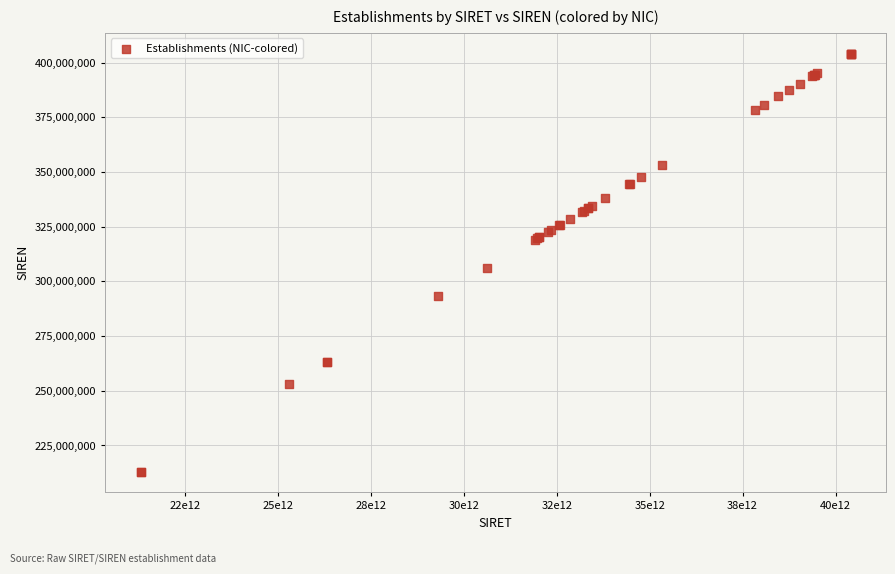

What Y value in the scatter plot is closest to 308565203?

306295981